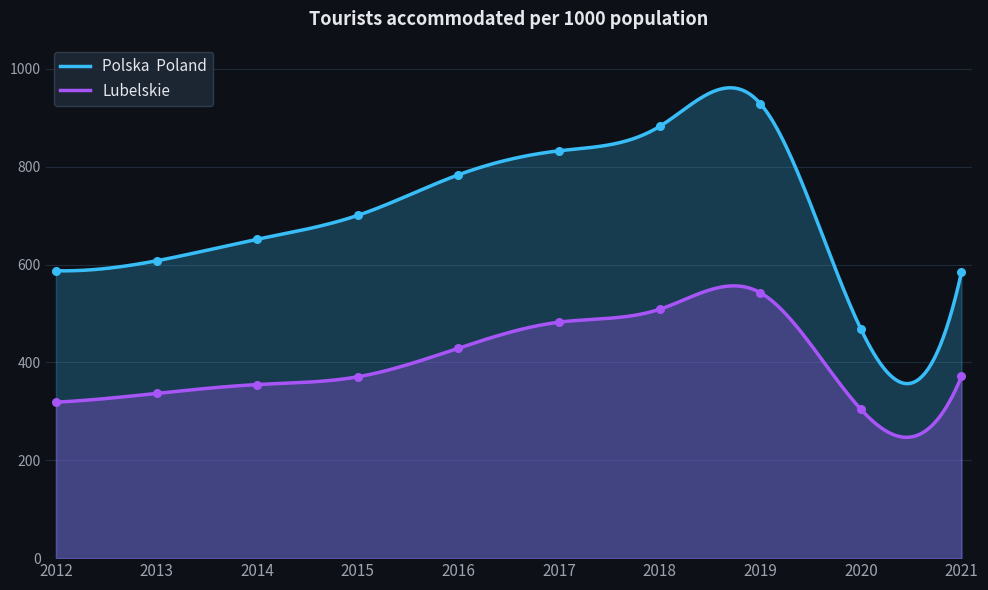

Which series reaches the maximum Y coordinate?

Polska  Poland